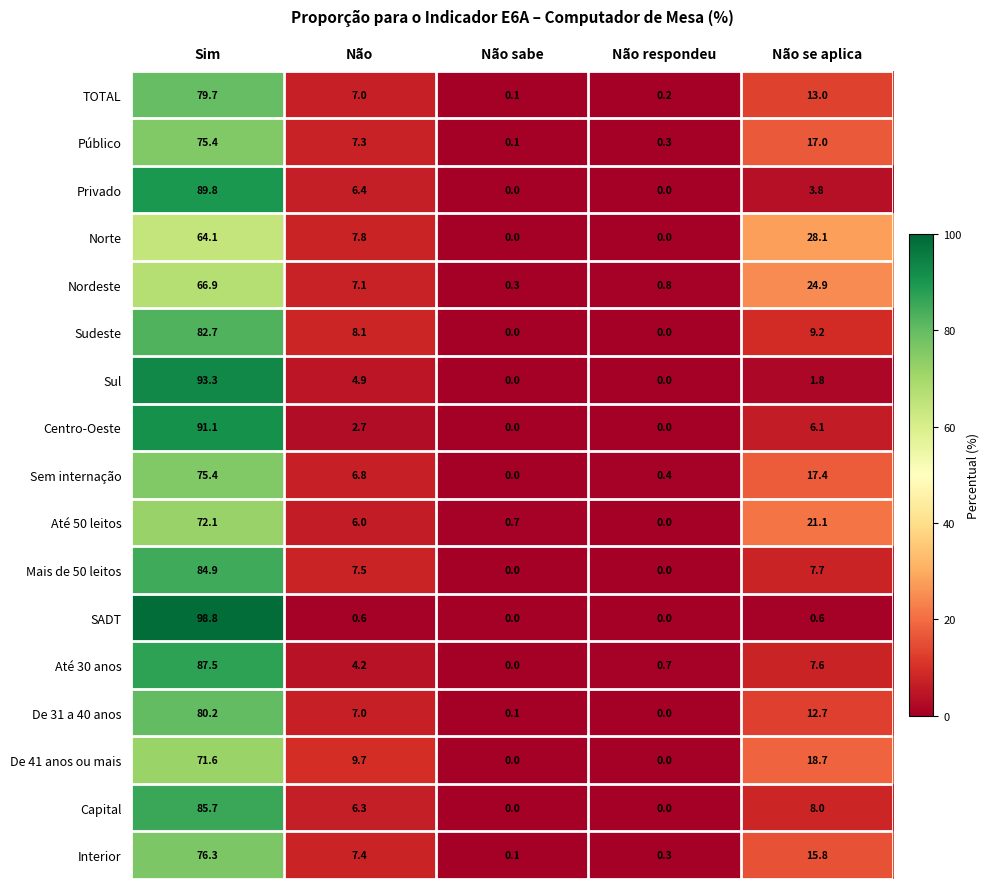

At Não se aplica, list the series in order from smallest to largest.

SADT, Sul, Privado, Centro-Oeste, Até 30 anos, Mais de 50 leitos, Capital, Sudeste, De 31 a 40 anos, TOTAL, Interior, Público, Sem internação, De 41 anos ou mais, Até 50 leitos, Nordeste, Norte